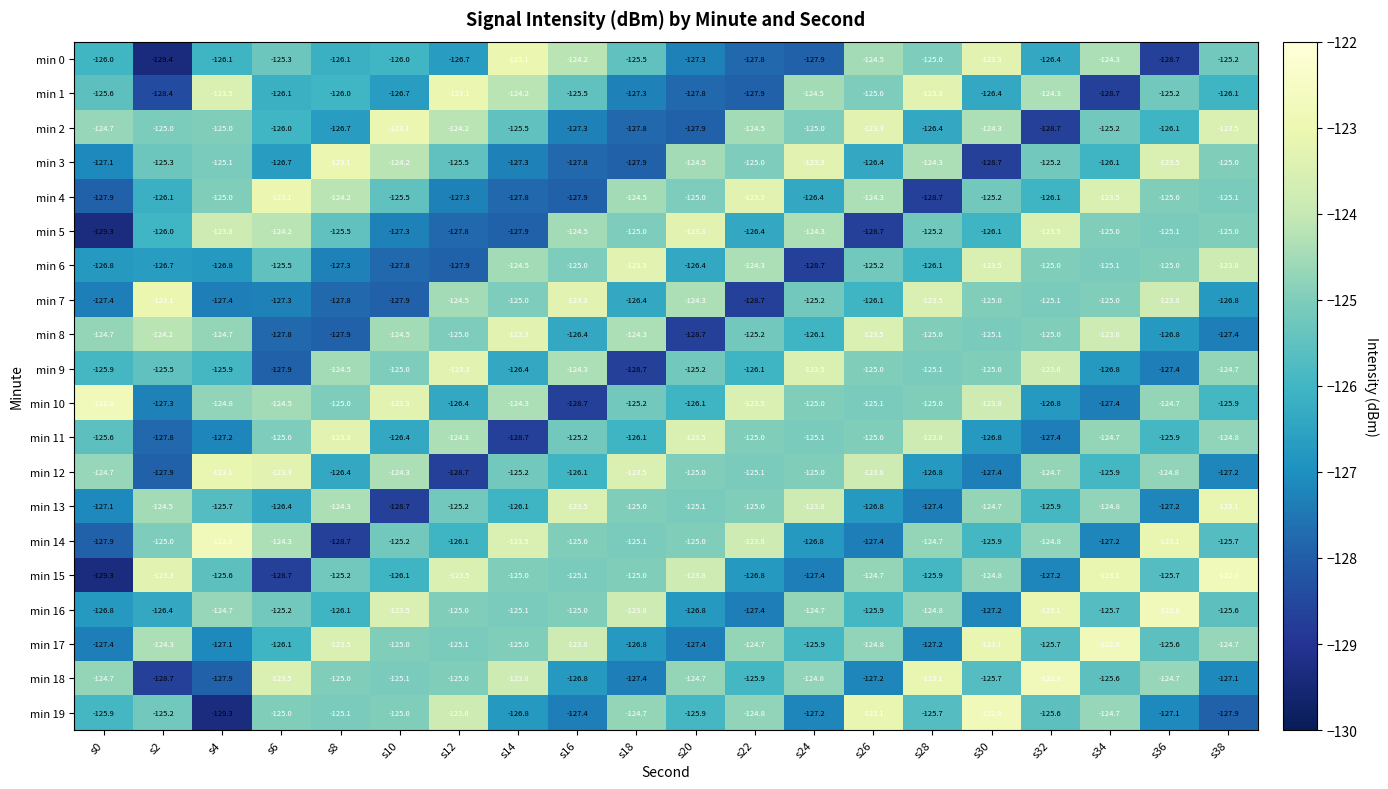

Which series changed the most between s4 and s18?

min 19